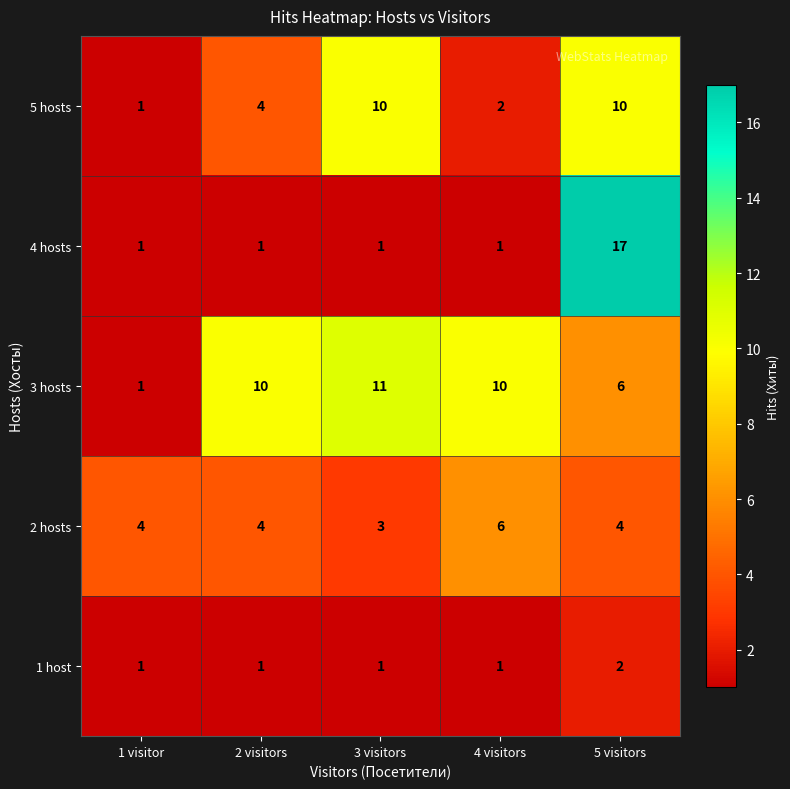

Reading left to right, list all the values displayed in this chart.

5 hosts: 1	4	10	2	10
4 hosts: 1	1	1	1	17
3 hosts: 1	10	11	10	6
2 hosts: 4	4	3	6	4
1 host: 1	1	1	1	2